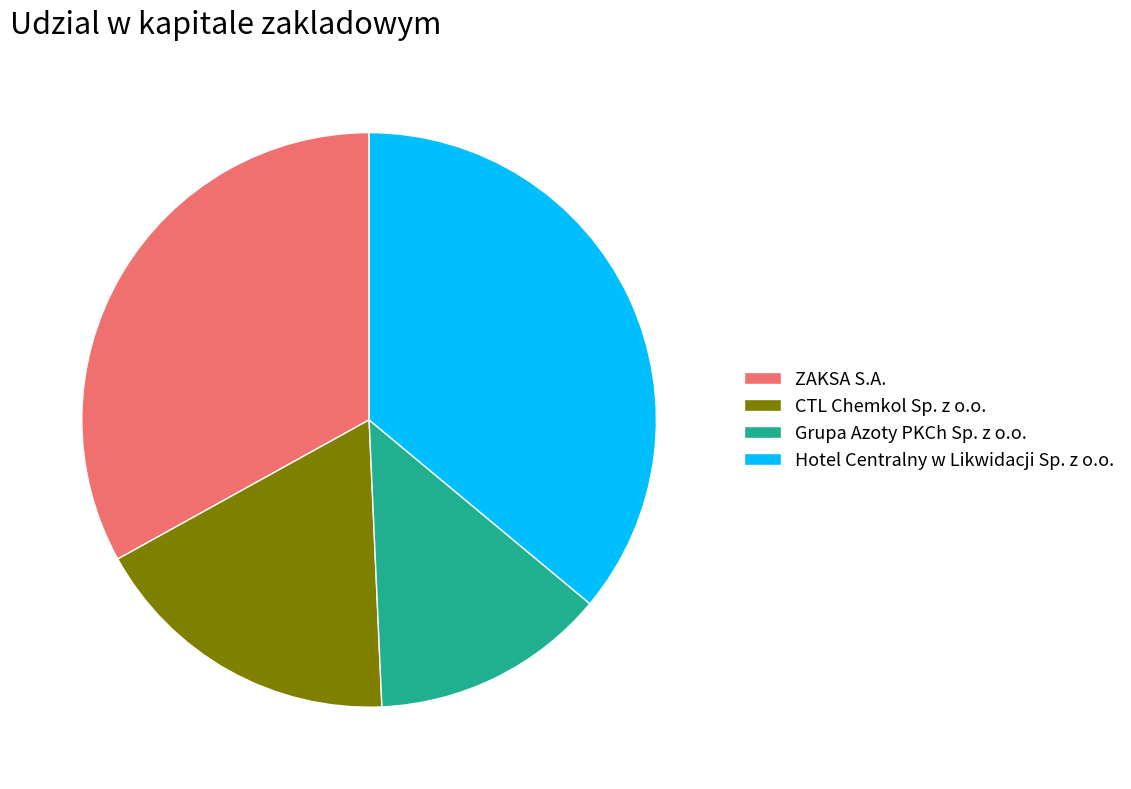

Rank the categories by value from lowest to highest.

Grupa Azoty PKCh Sp. z o.o., CTL Chemkol Sp. z o.o., ZAKSA S.A., Hotel Centralny w Likwidacji Sp. z o.o.